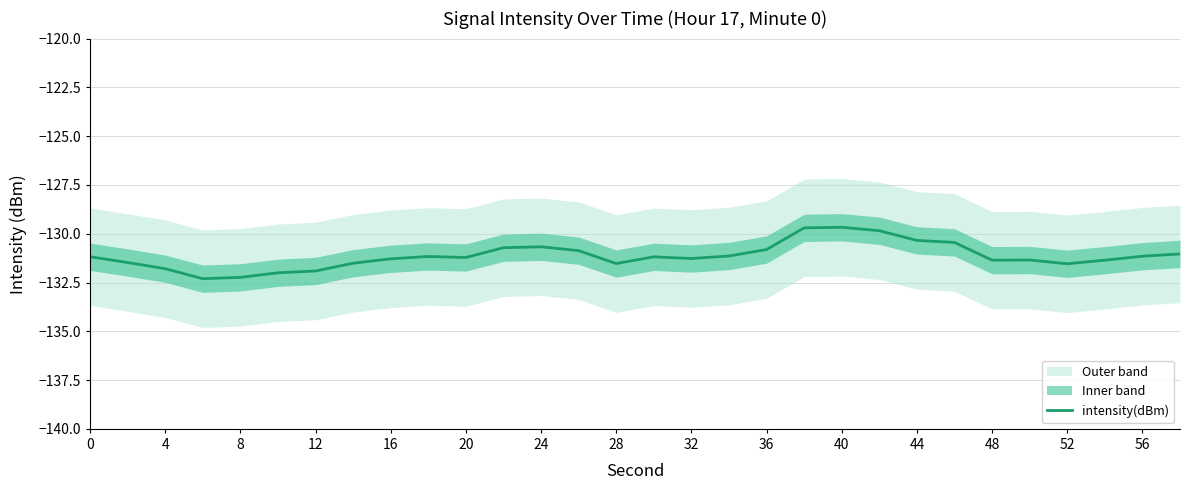

Reading left to right, extract all data points from this chart.

-131.2	-131.5	-131.8	-132.3	-132.2	-132.0	-131.9	-131.5	-131.3	-131.2	-131.2	-130.7	-130.7	-130.9	-131.5	-131.2	-131.3	-131.1	-130.8	-129.7	-129.7	-129.8	-130.3	-130.4	-131.4	-131.3	-131.5	-131.4	-131.2	-131.0